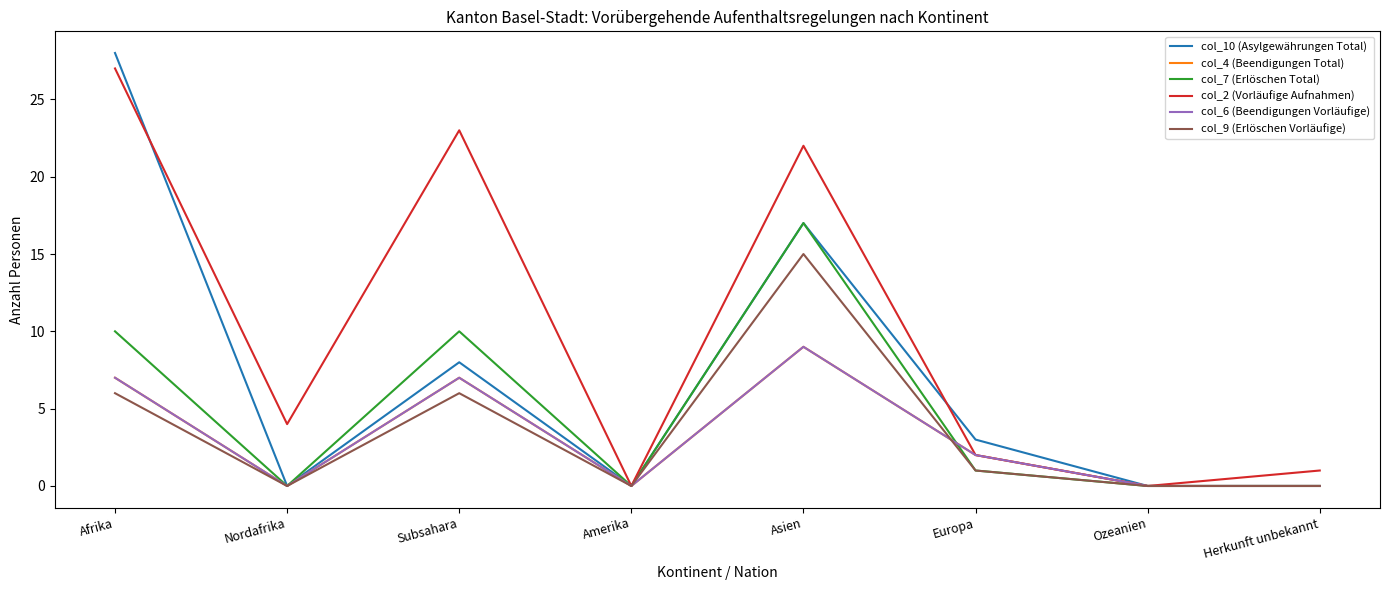

What is the sum of the col_6 (Beendigungen Vorläufige) values at Nordafrika and Europa?

2